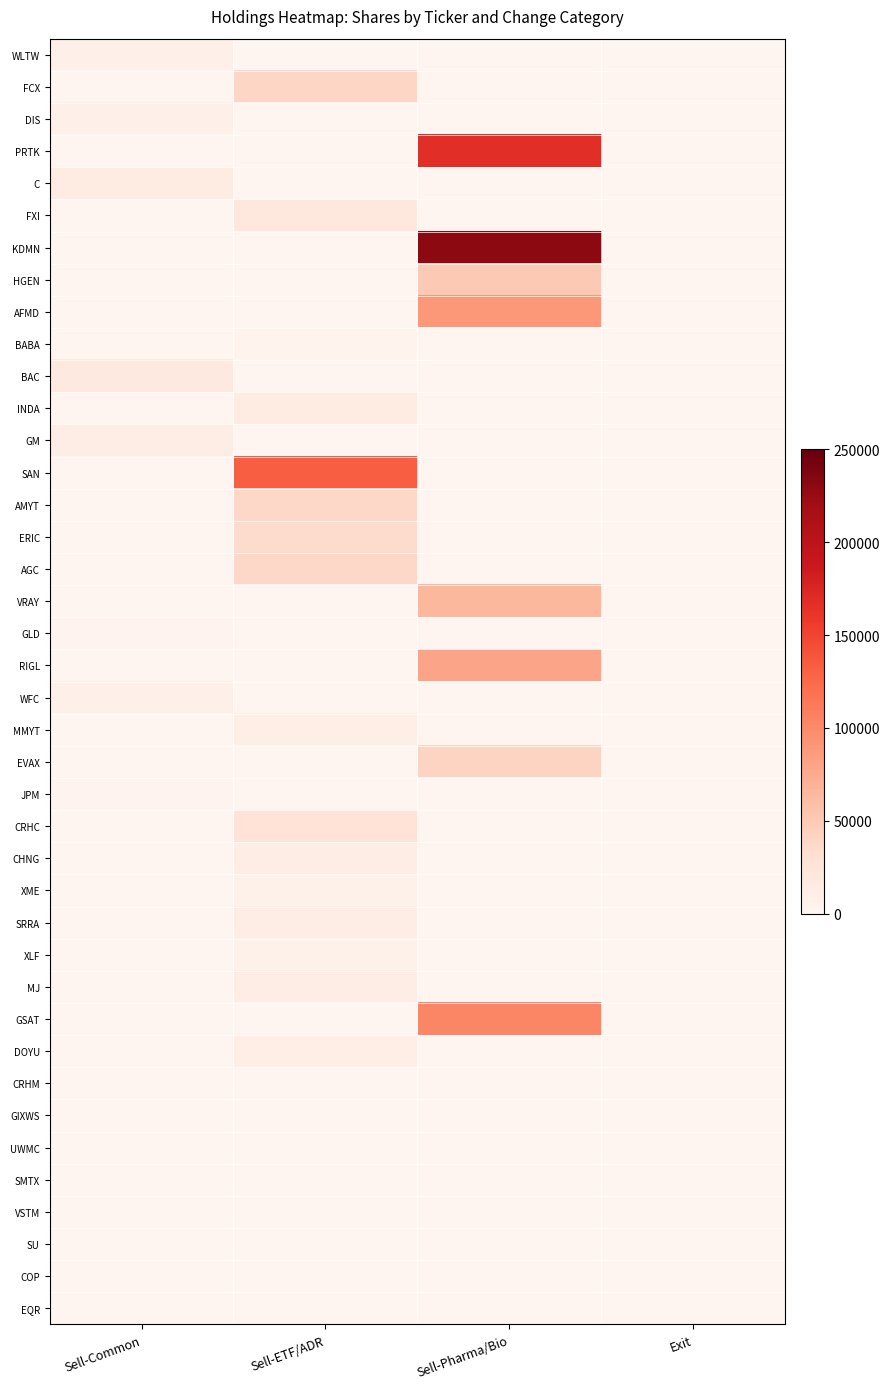

Reading left to right, list all the values displayed in this chart.

WLTW: Sell-Common=7000	Sell-ETF/ADR=0	Sell-Pharma/Bio=0	Exit=0
FCX: Sell-Common=0	Sell-ETF/ADR=39305	Sell-Pharma/Bio=0	Exit=0
DIS: Sell-Common=7250	Sell-ETF/ADR=0	Sell-Pharma/Bio=0	Exit=0
PRTK: Sell-Common=0	Sell-ETF/ADR=0	Sell-Pharma/Bio=167492	Exit=0
C: Sell-Common=14033	Sell-ETF/ADR=0	Sell-Pharma/Bio=0	Exit=0
FXI: Sell-Common=0	Sell-ETF/ADR=19500	Sell-Pharma/Bio=0	Exit=0
KDMN: Sell-Common=0	Sell-ETF/ADR=0	Sell-Pharma/Bio=229571	Exit=0
HGEN: Sell-Common=0	Sell-ETF/ADR=0	Sell-Pharma/Bio=50501	Exit=0
AFMD: Sell-Common=0	Sell-ETF/ADR=0	Sell-Pharma/Bio=89108	Exit=0
BABA: Sell-Common=0	Sell-ETF/ADR=3100	Sell-Pharma/Bio=0	Exit=0
BAC: Sell-Common=17000	Sell-ETF/ADR=0	Sell-Pharma/Bio=0	Exit=0
INDA: Sell-Common=0	Sell-ETF/ADR=15500	Sell-Pharma/Bio=0	Exit=0
GM: Sell-Common=11013	Sell-ETF/ADR=0	Sell-Pharma/Bio=0	Exit=0
SAN: Sell-Common=0	Sell-ETF/ADR=132058	Sell-Pharma/Bio=0	Exit=0
AMYT: Sell-Common=0	Sell-ETF/ADR=37152	Sell-Pharma/Bio=0	Exit=0
ERIC: Sell-Common=0	Sell-ETF/ADR=35000	Sell-Pharma/Bio=0	Exit=0
AGC: Sell-Common=0	Sell-ETF/ADR=37500	Sell-Pharma/Bio=0	Exit=0
VRAY: Sell-Common=0	Sell-ETF/ADR=0	Sell-Pharma/Bio=65000	Exit=0
GLD: Sell-Common=2500	Sell-ETF/ADR=0	Sell-Pharma/Bio=0	Exit=0
RIGL: Sell-Common=0	Sell-ETF/ADR=0	Sell-Pharma/Bio=80000	Exit=0
WFC: Sell-Common=7500	Sell-ETF/ADR=0	Sell-Pharma/Bio=0	Exit=0
MMYT: Sell-Common=0	Sell-ETF/ADR=10500	Sell-Pharma/Bio=0	Exit=0
EVAX: Sell-Common=0	Sell-ETF/ADR=0	Sell-Pharma/Bio=41729	Exit=0
JPM: Sell-Common=2000	Sell-ETF/ADR=0	Sell-Pharma/Bio=0	Exit=0
CRHC: Sell-Common=0	Sell-ETF/ADR=27190	Sell-Pharma/Bio=0	Exit=0
CHNG: Sell-Common=0	Sell-ETF/ADR=11500	Sell-Pharma/Bio=0	Exit=0
XME: Sell-Common=0	Sell-ETF/ADR=6000	Sell-Pharma/Bio=0	Exit=0
SRRA: Sell-Common=0	Sell-ETF/ADR=12349	Sell-Pharma/Bio=0	Exit=0
XLF: Sell-Common=0	Sell-ETF/ADR=6500	Sell-Pharma/Bio=0	Exit=0
MJ: Sell-Common=0	Sell-ETF/ADR=11000	Sell-Pharma/Bio=0	Exit=0
GSAT: Sell-Common=0	Sell-ETF/ADR=0	Sell-Pharma/Bio=102597	Exit=0
DOYU: Sell-Common=0	Sell-ETF/ADR=10199	Sell-Pharma/Bio=0	Exit=0
CRHM: Sell-Common=0	Sell-ETF/ADR=0	Sell-Pharma/Bio=0	Exit=0
GIXWS: Sell-Common=0	Sell-ETF/ADR=0	Sell-Pharma/Bio=0	Exit=0
UWMC: Sell-Common=0	Sell-ETF/ADR=0	Sell-Pharma/Bio=0	Exit=0
SMTX: Sell-Common=0	Sell-ETF/ADR=0	Sell-Pharma/Bio=0	Exit=0
VSTM: Sell-Common=0	Sell-ETF/ADR=0	Sell-Pharma/Bio=0	Exit=0
SU: Sell-Common=0	Sell-ETF/ADR=0	Sell-Pharma/Bio=0	Exit=0
COP: Sell-Common=0	Sell-ETF/ADR=0	Sell-Pharma/Bio=0	Exit=0
EQR: Sell-Common=0	Sell-ETF/ADR=0	Sell-Pharma/Bio=0	Exit=0